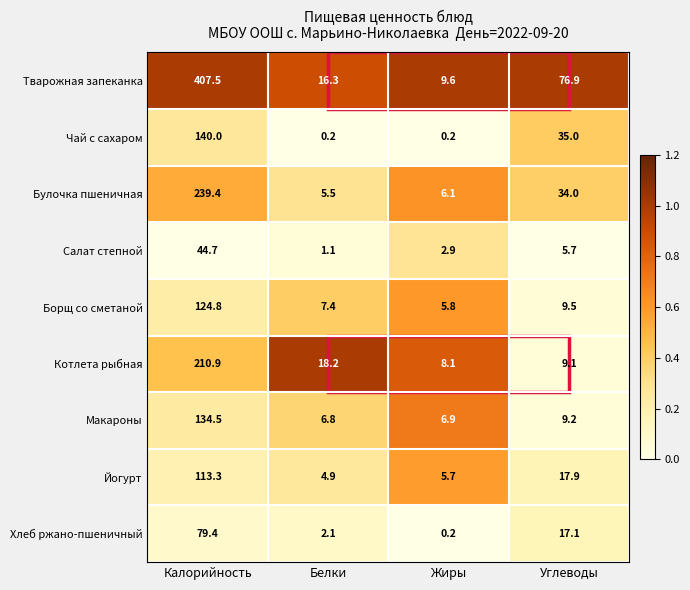

Count the number of data series in this chart.

9